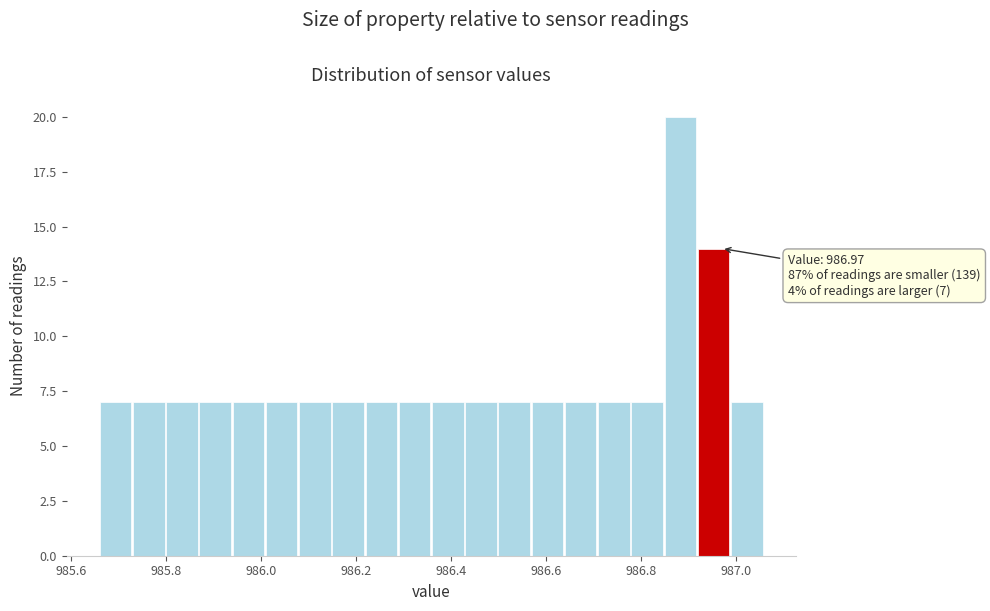

Read against the x-axis, roughly where is the centre of the tallest bar?

986.88